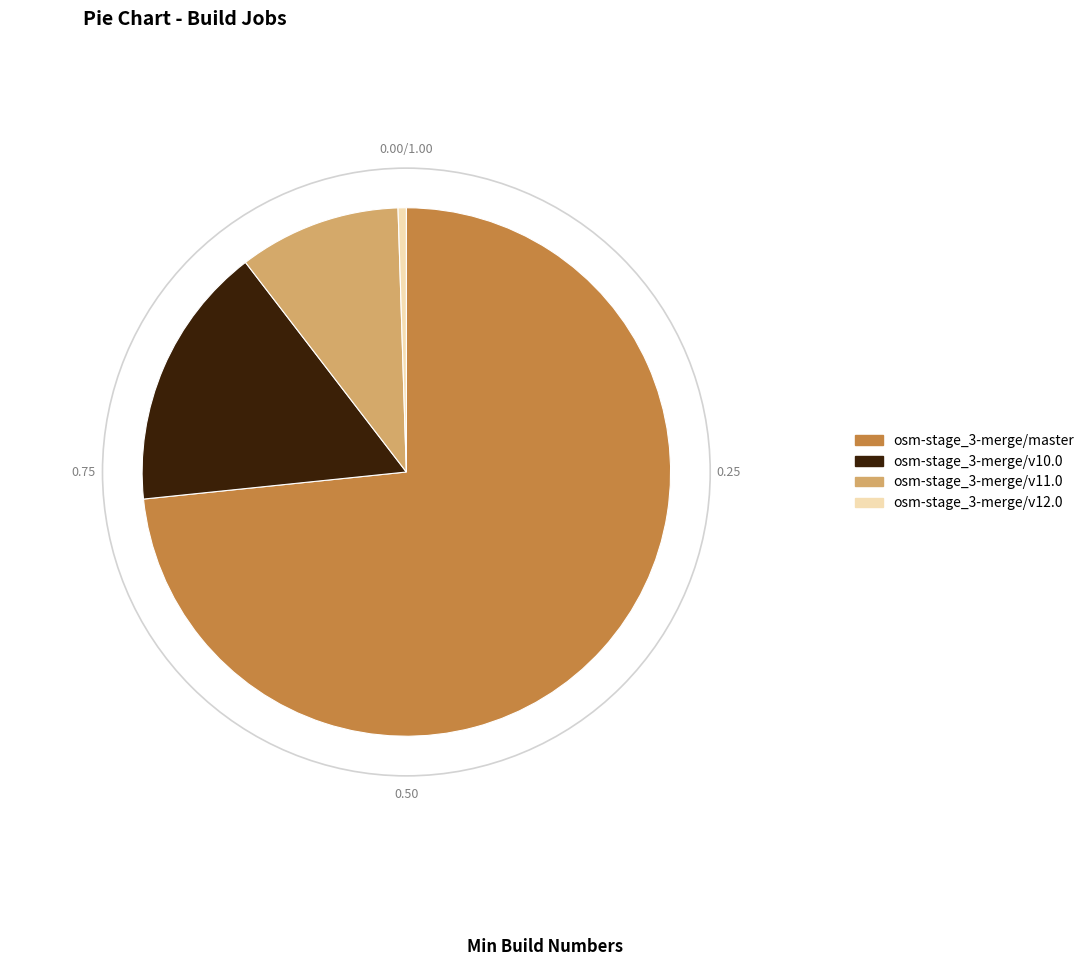

How many slices are in this pie chart?

4